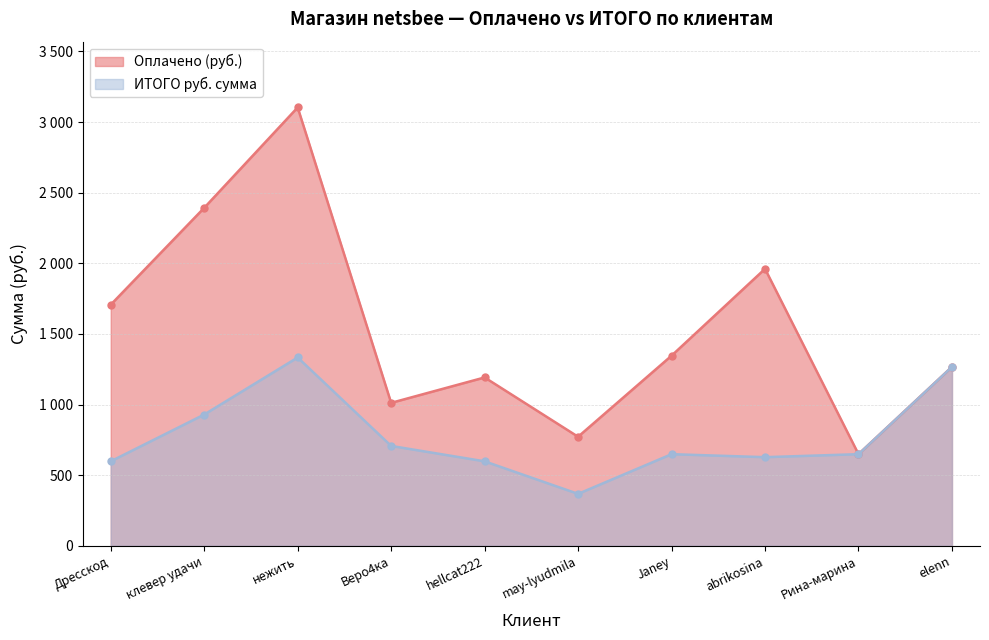

True or false: ИТОГО руб. сумма and Оплачено (руб.) cross at least once.

False